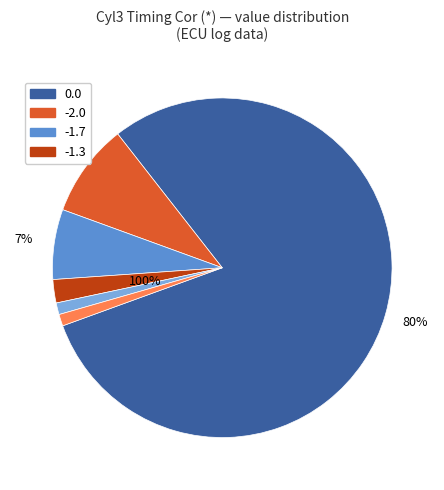

To the nearest percent, what is the difference between the largest and smallest slice percentages?

79%